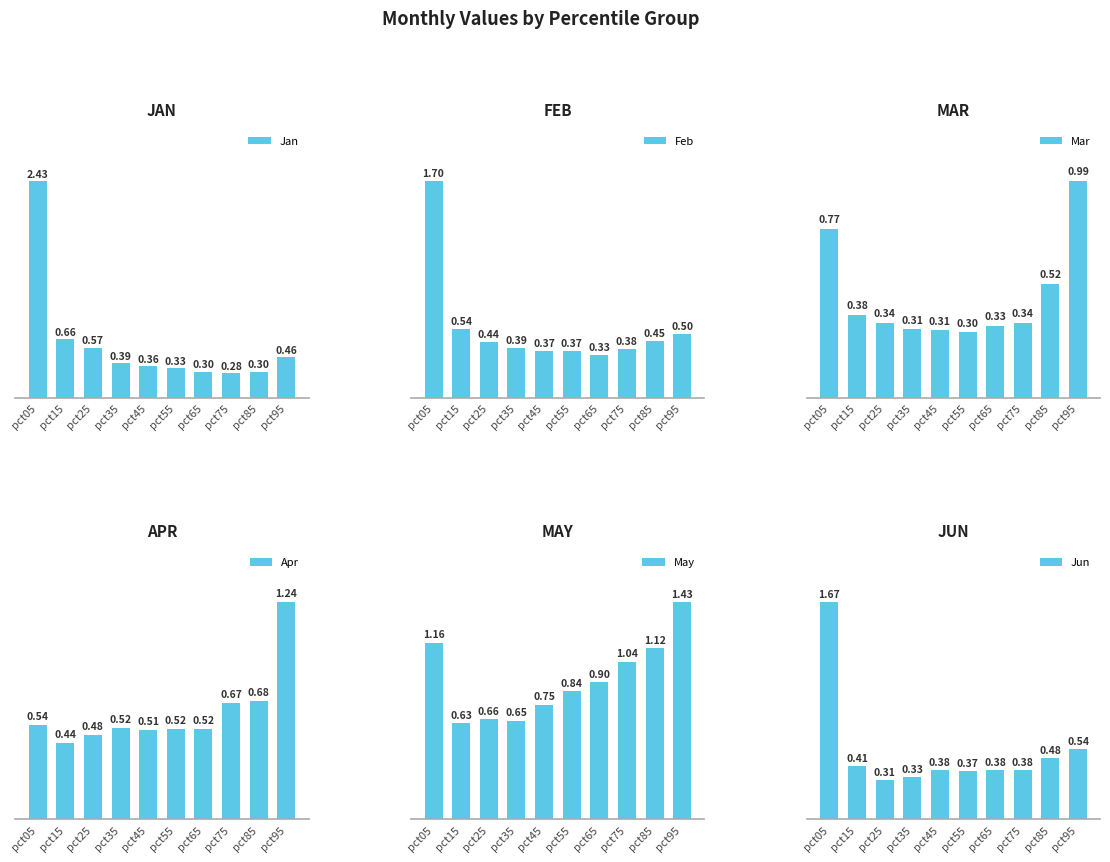

Does the chart contain any negative values?

No